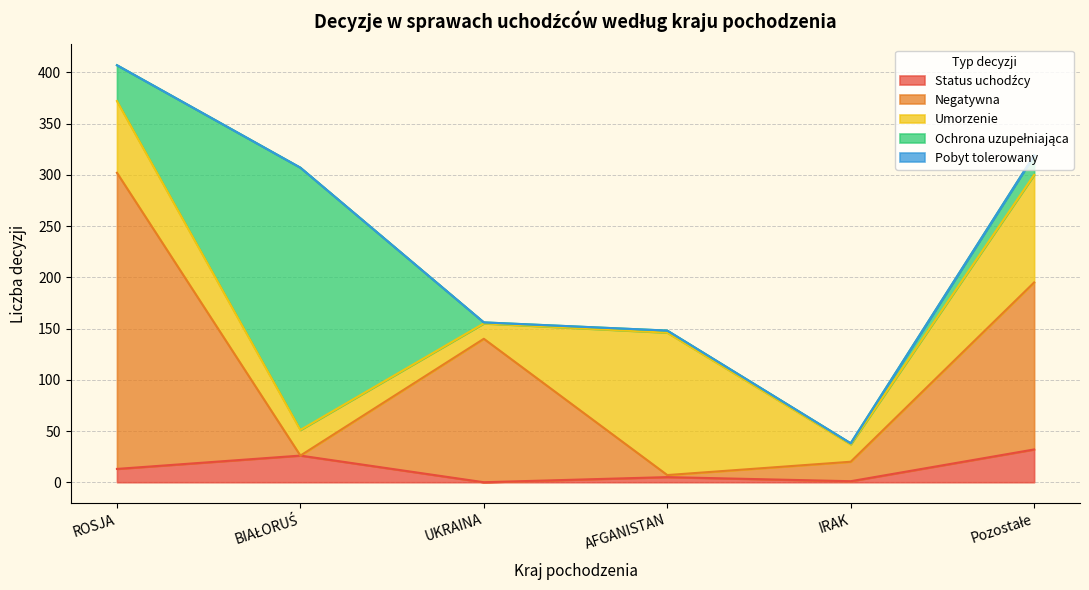

In Negatywna, how many points are higher than both neighbors (excluding endpoints)?

1